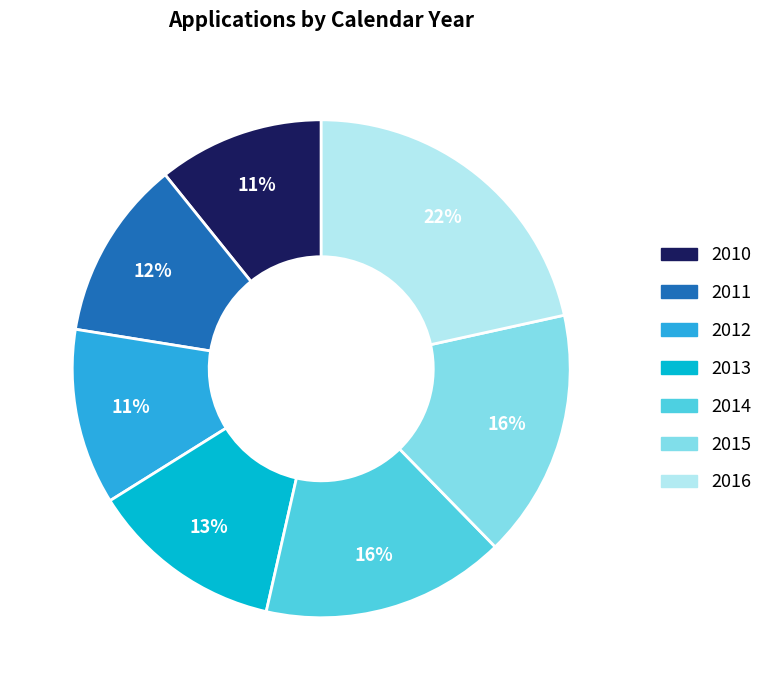

Is 2011 the majority of the pie?

No